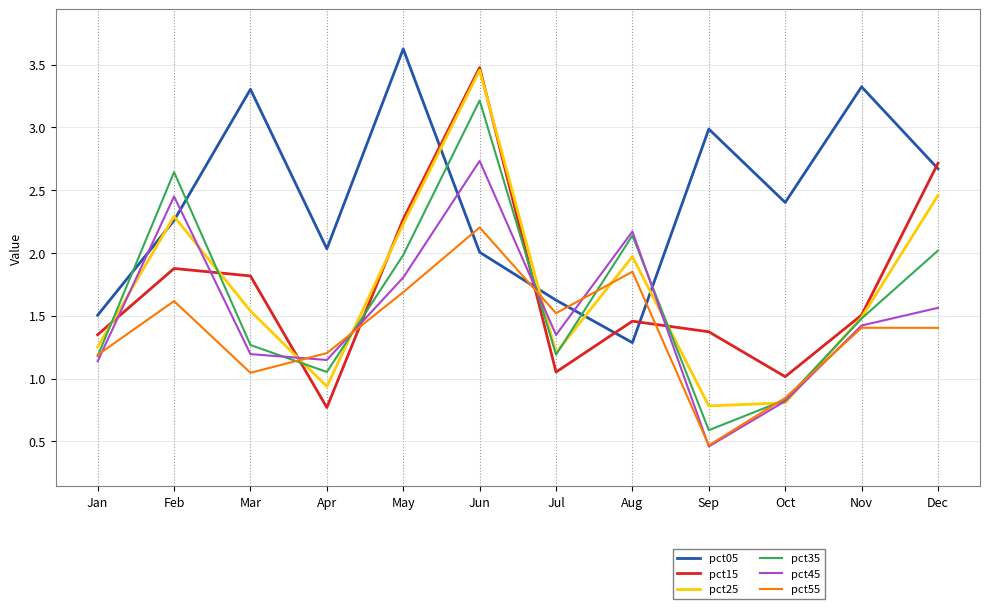

True or false: pct05 and pct25 cross at least once.

True